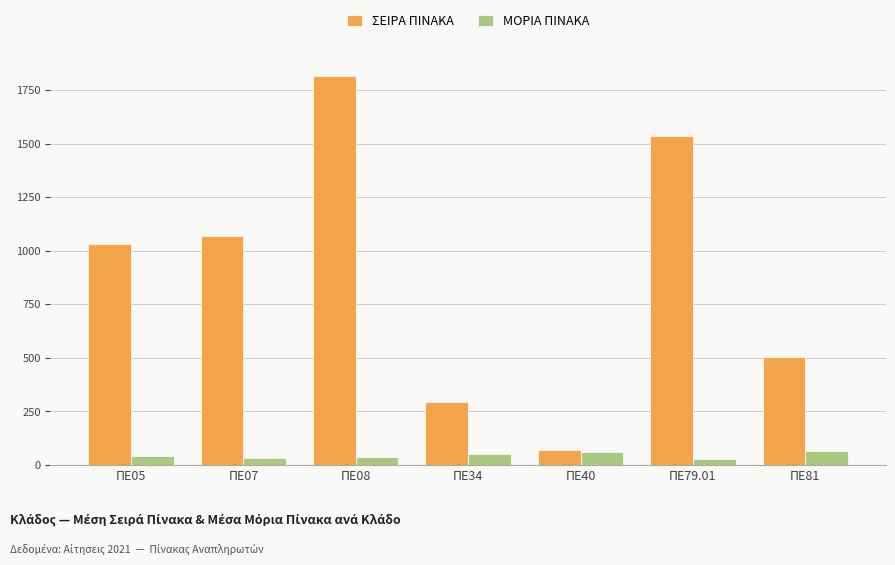

Is the value of ΣΕΙΡΑ ΠΙΝΑΚΑ at ΠΕ79.01 greater than the value of ΜΟΡΙΑ ΠΙΝΑΚΑ at ΠΕ81?

Yes